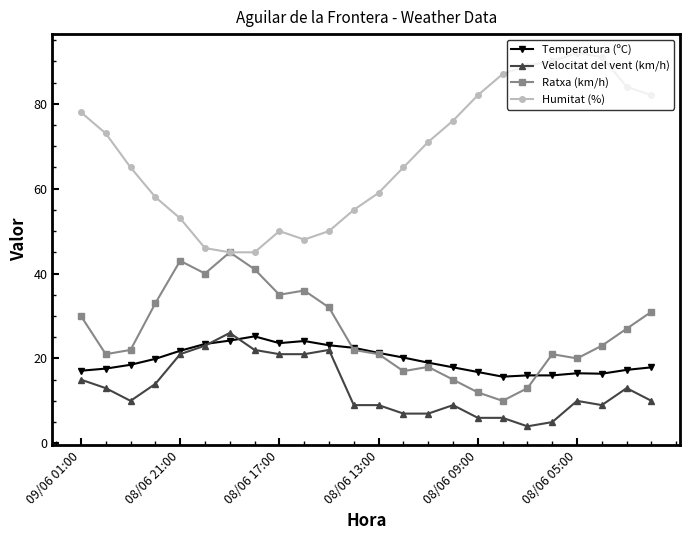

What is the highest value of the Velocitat del vent (km/h) series?

26.0